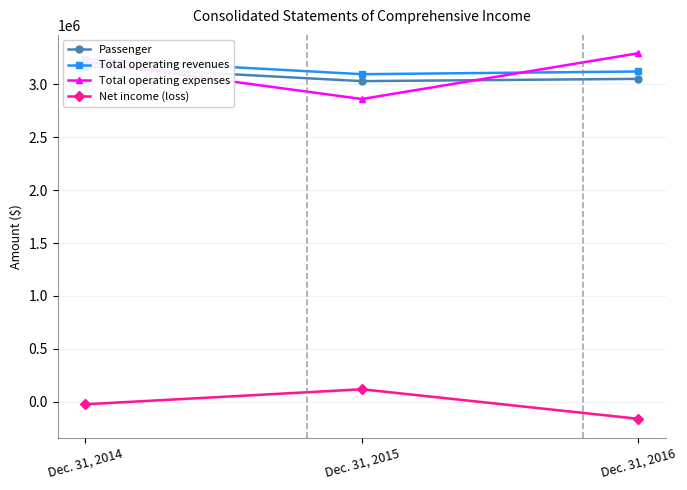

What is the lowest value of the Total operating expenses series?

2861048